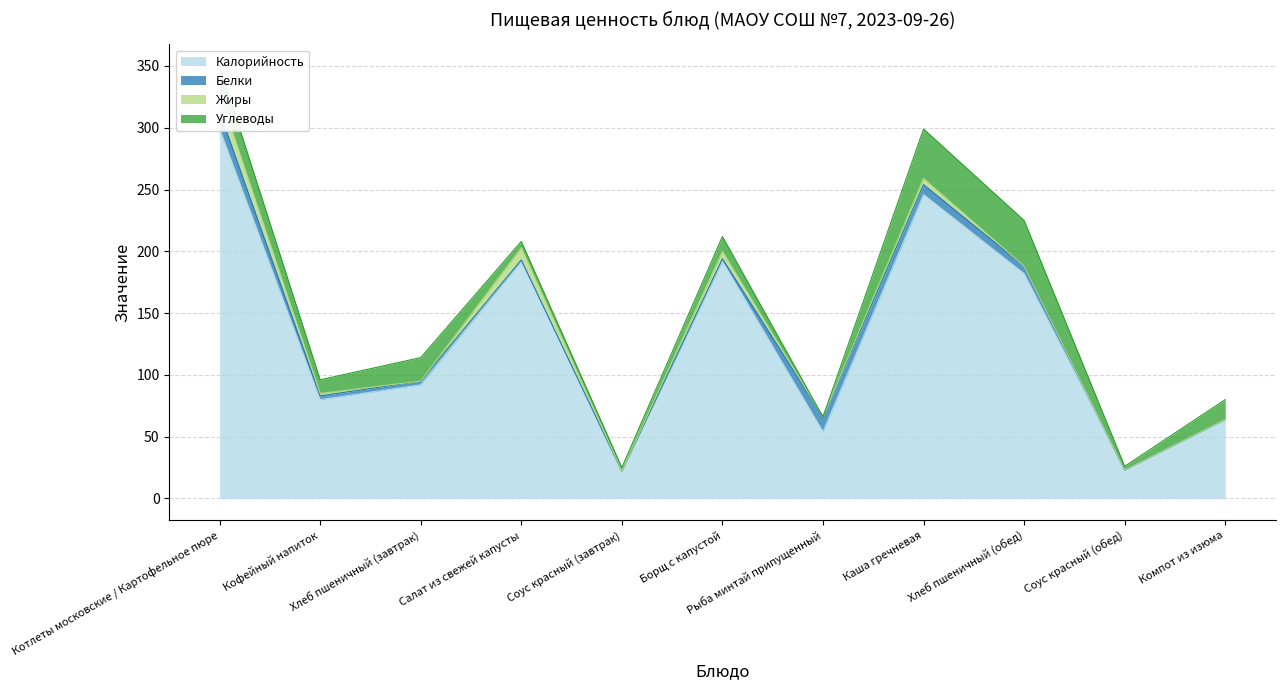

Which series has the largest range (max minus min)?

Калорийность